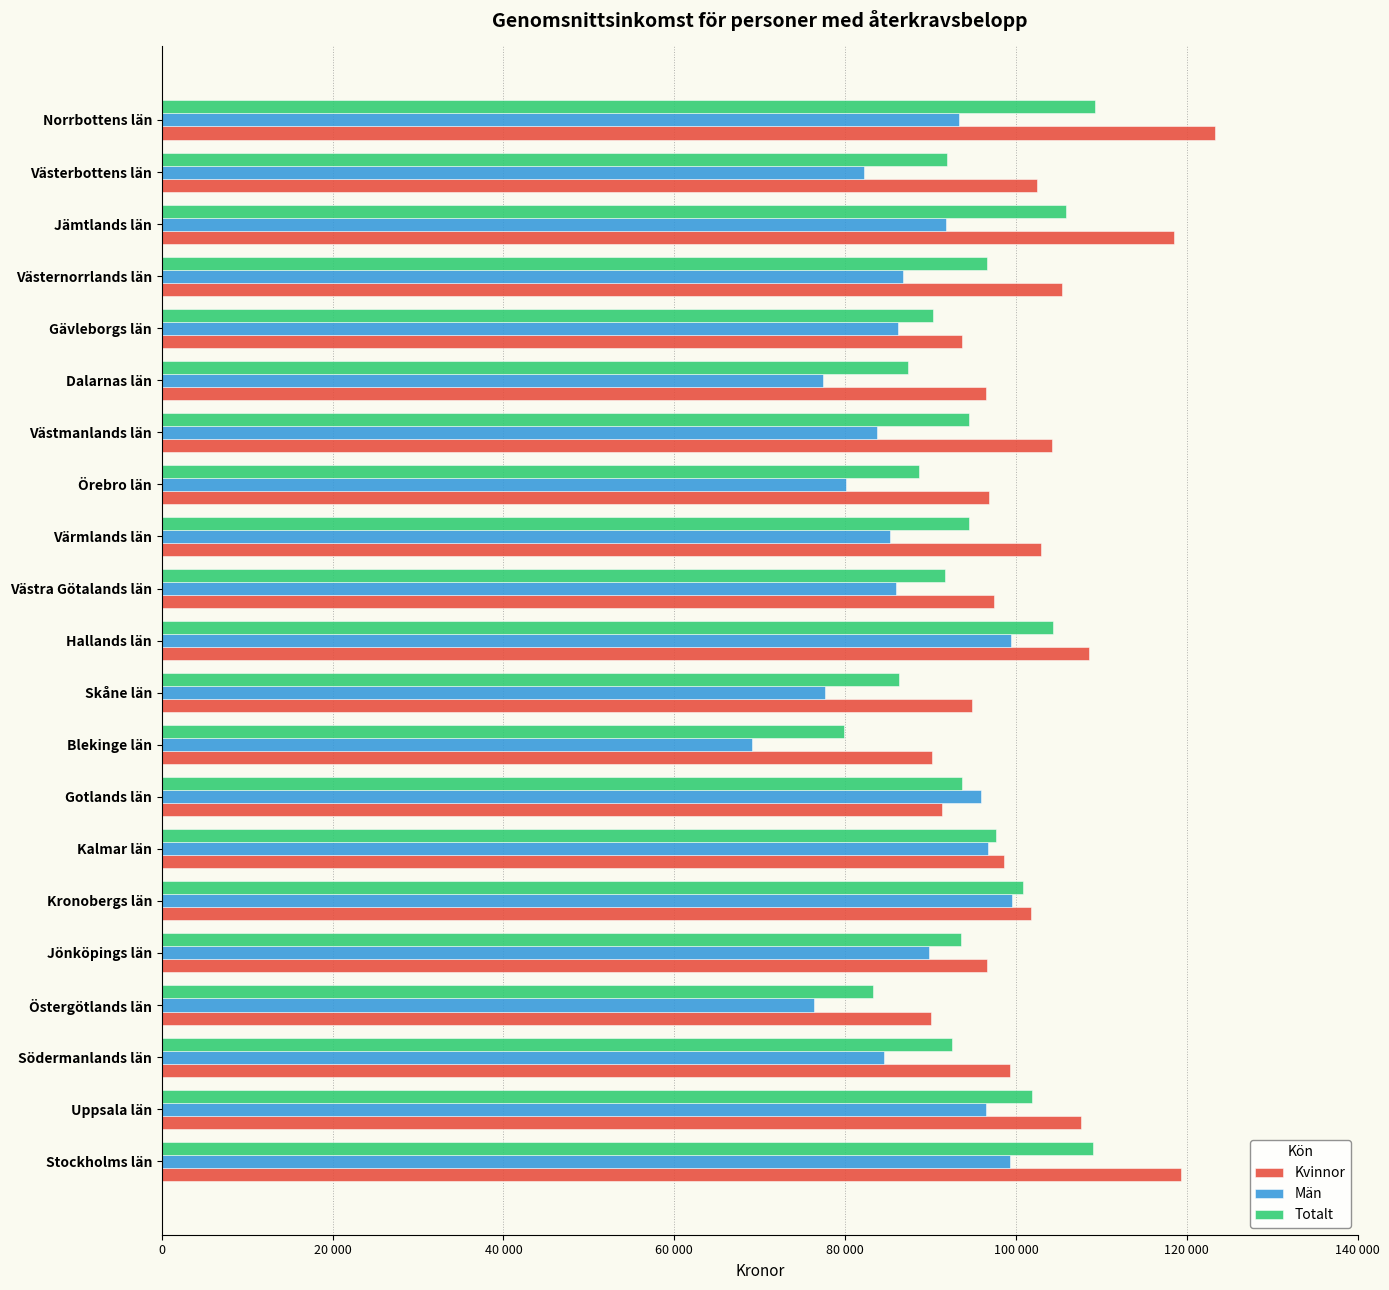

What are all the series names shown in the legend?

Kvinnor, Män, Totalt